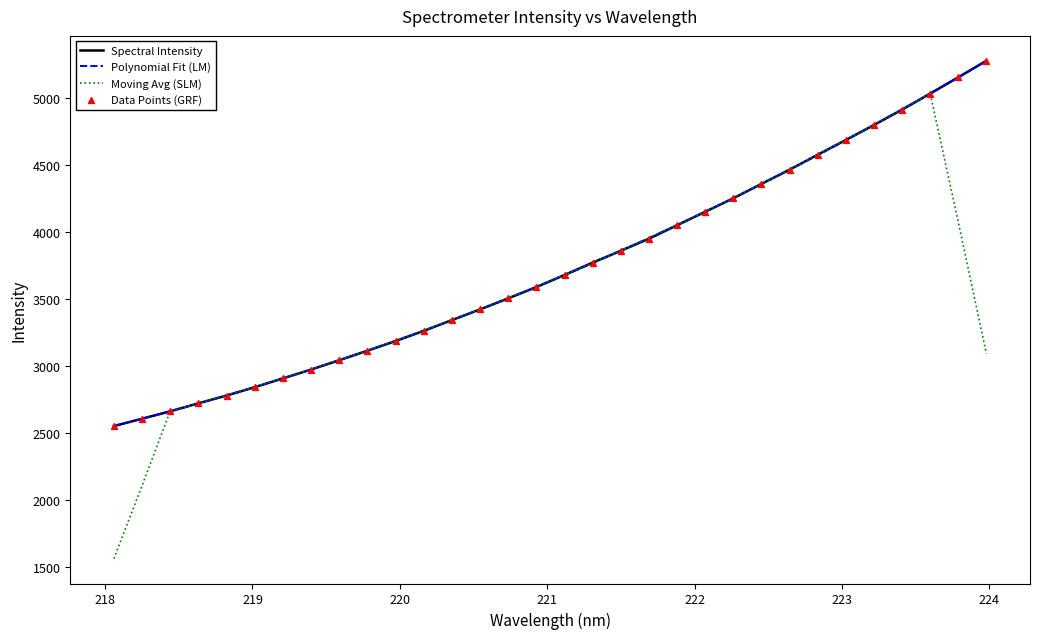

What is the greatest value displayed?

5274.8